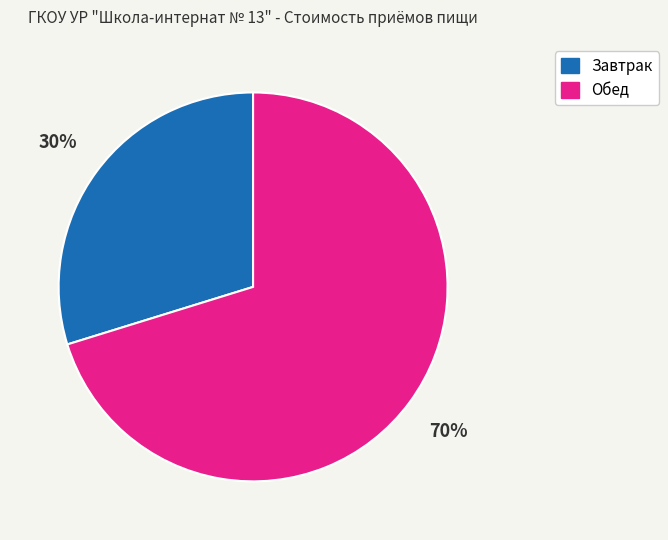

To the nearest percent, what percentage of the pie is Завтрак?

30%